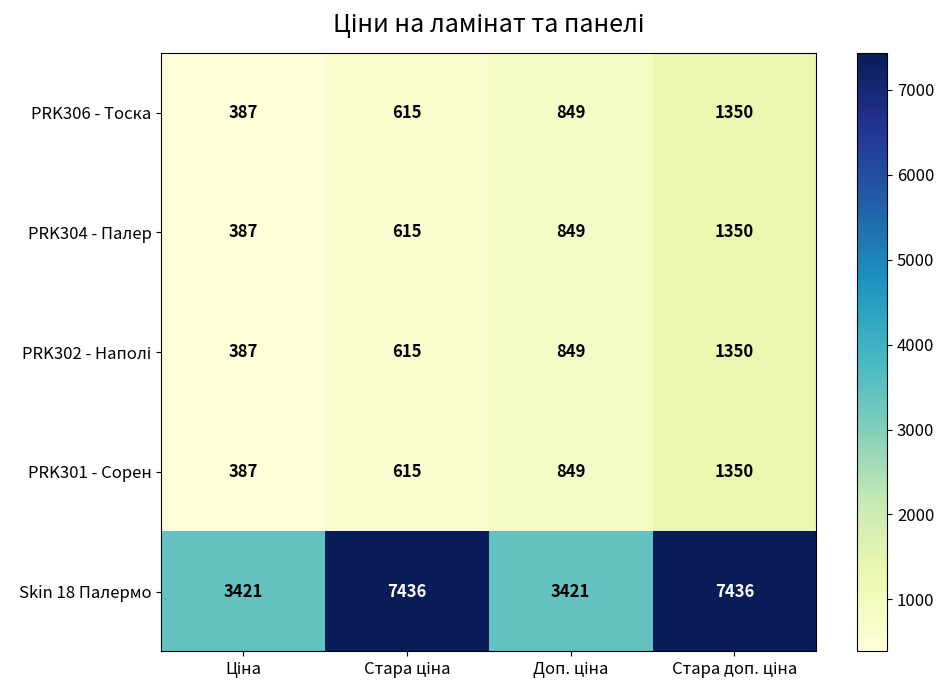

How many Skin 18 Палермо values are between 3421 and 7436?

4